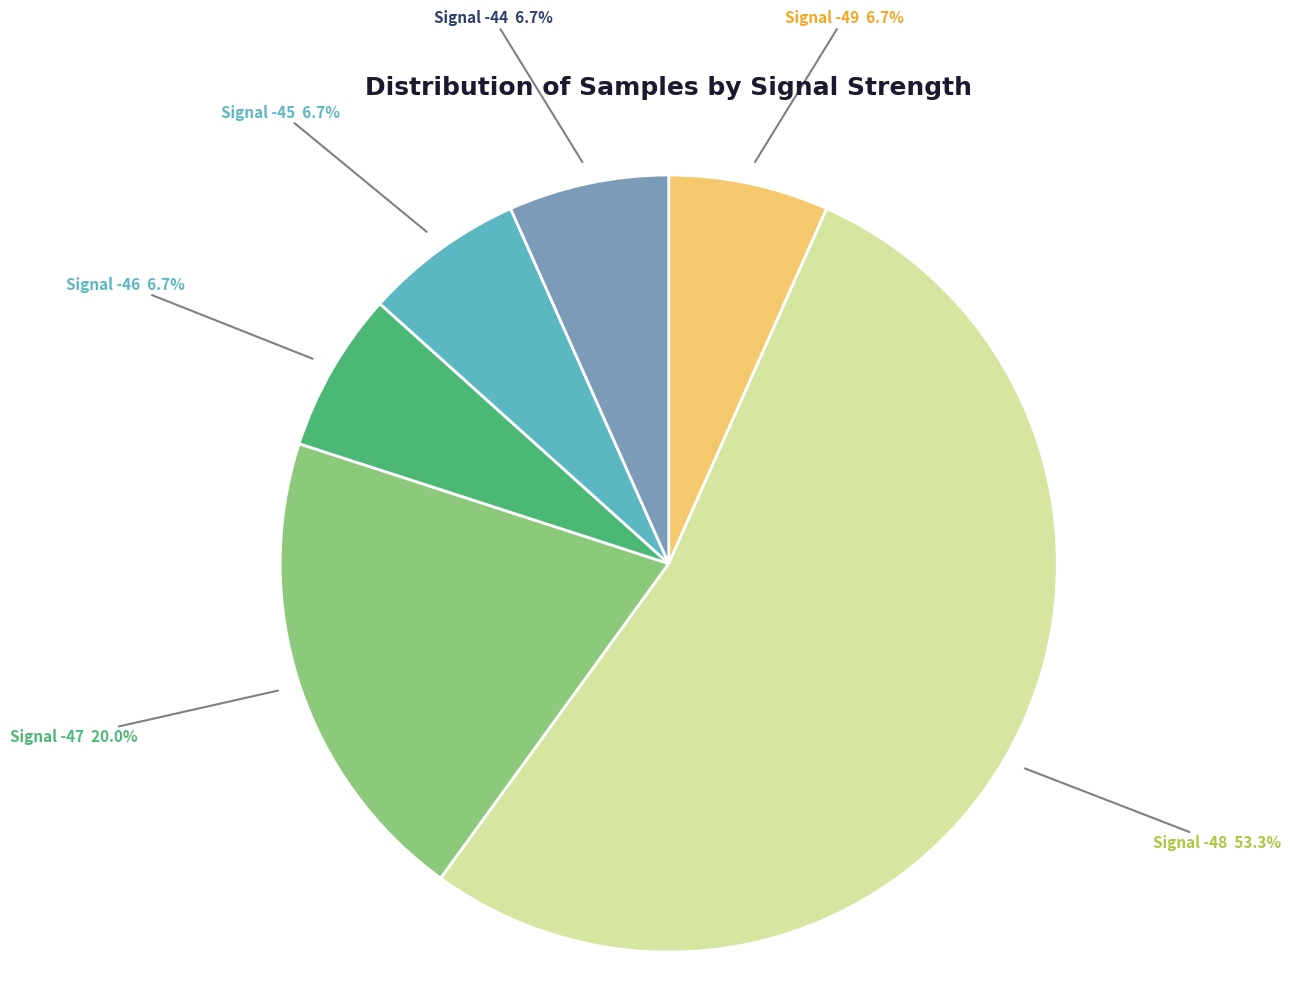

What percentage is NOT represented by Signal -46?

93.3%